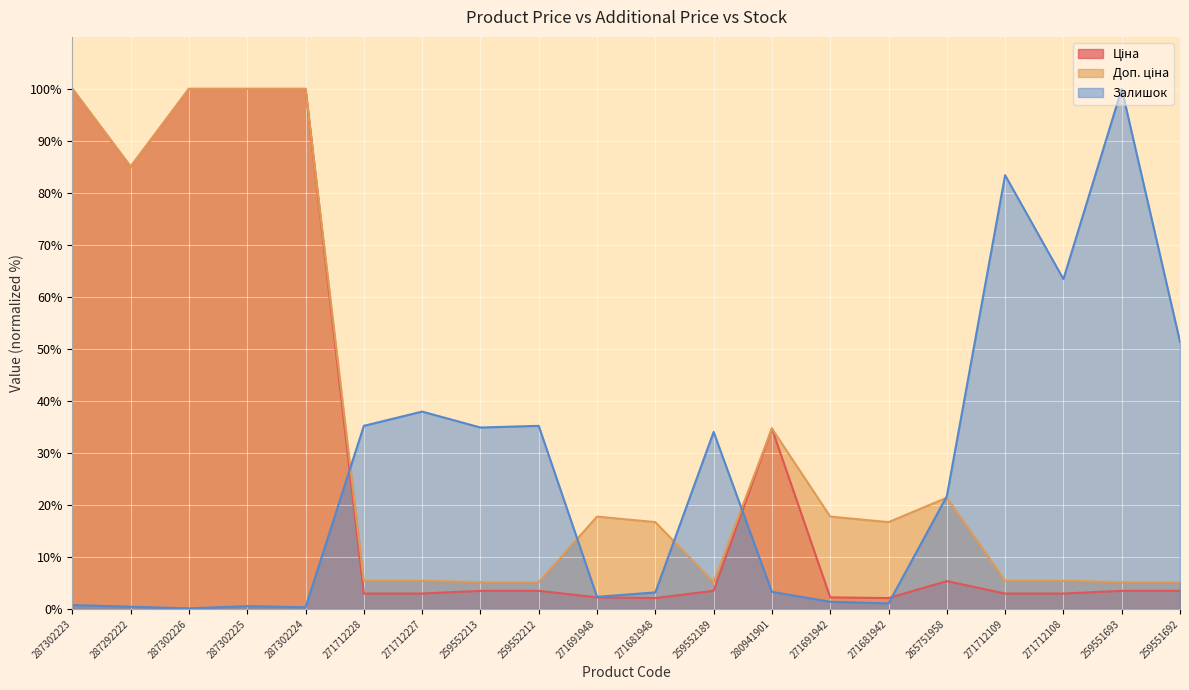

At which label does Ціна first exceed 3?

287302223